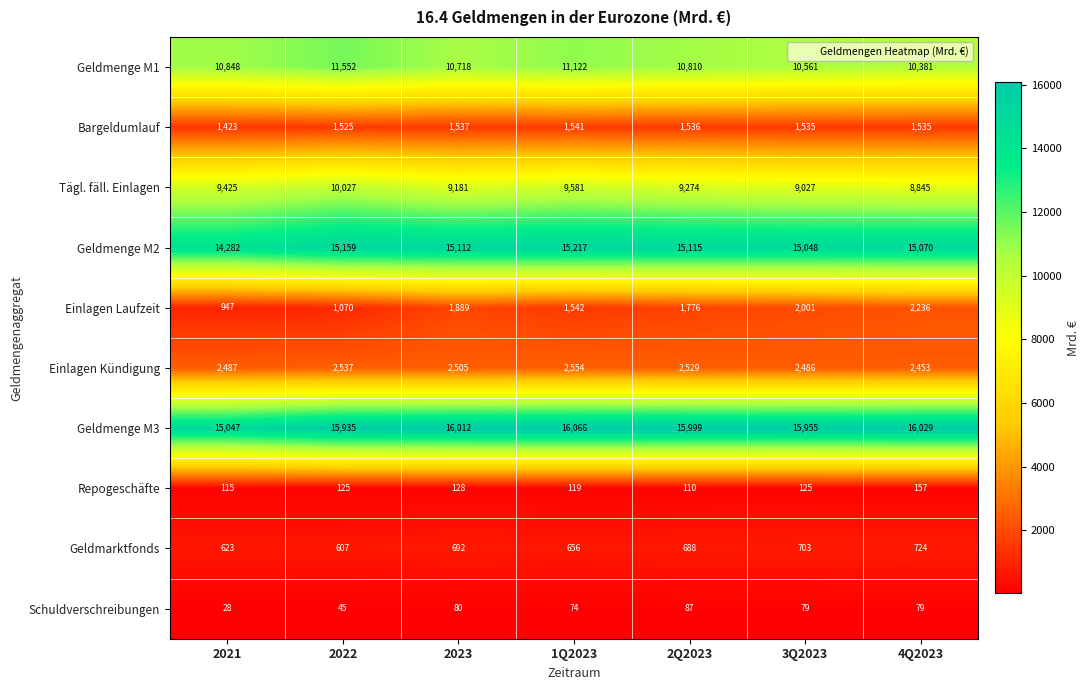

What is the minimum value shown in the chart?

28